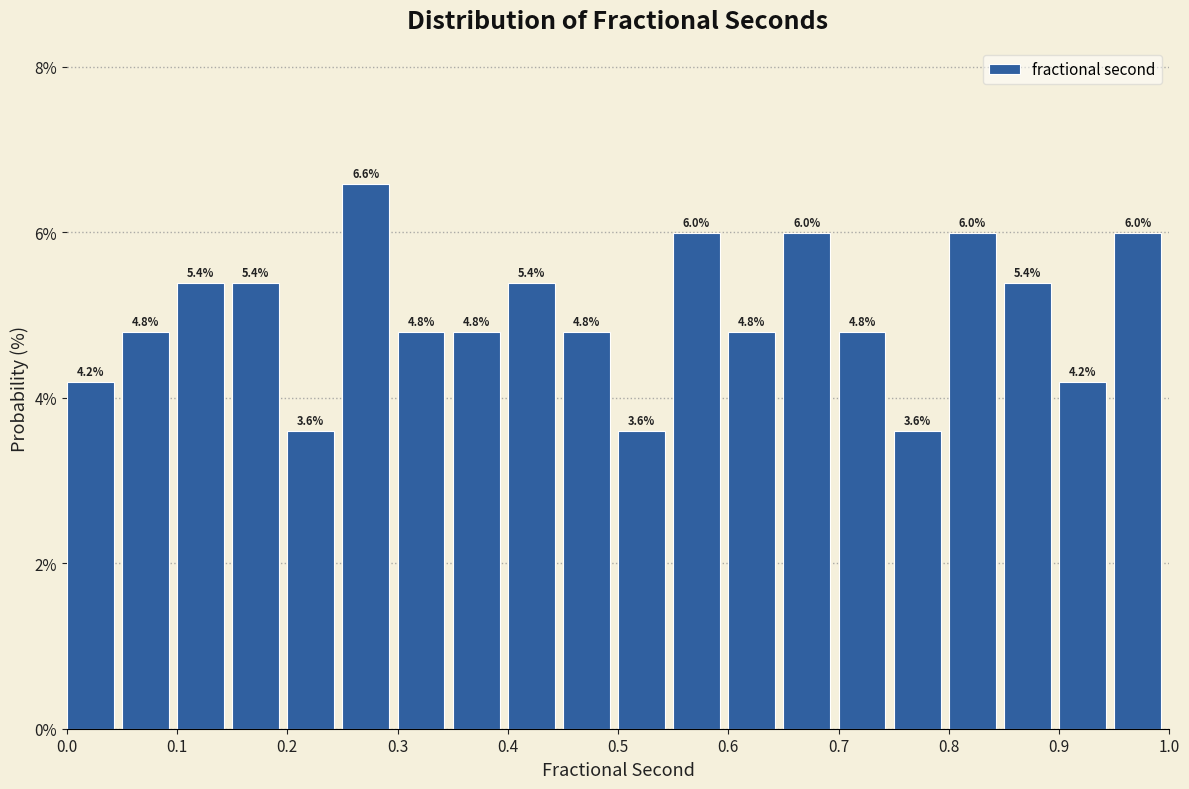

What is the height of the bar covering 0.90 to 0.95 on the x-axis?

4.2